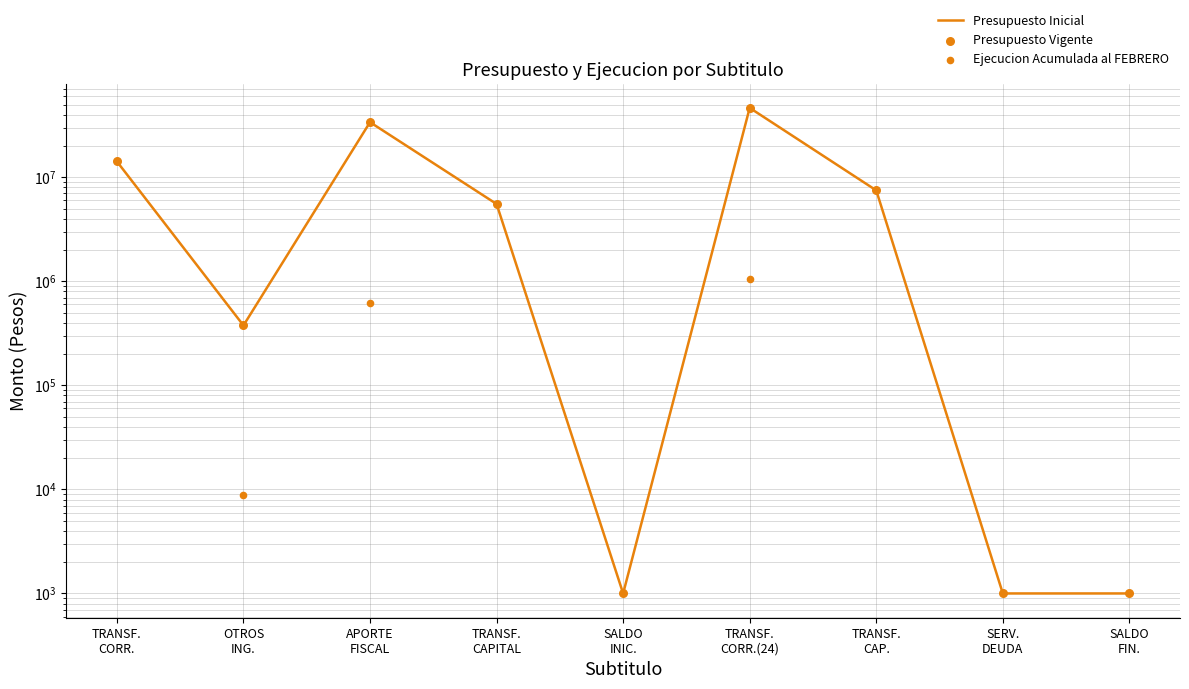

At which category is the sum across all series the highest?

TRANSF.
CORR.(24)